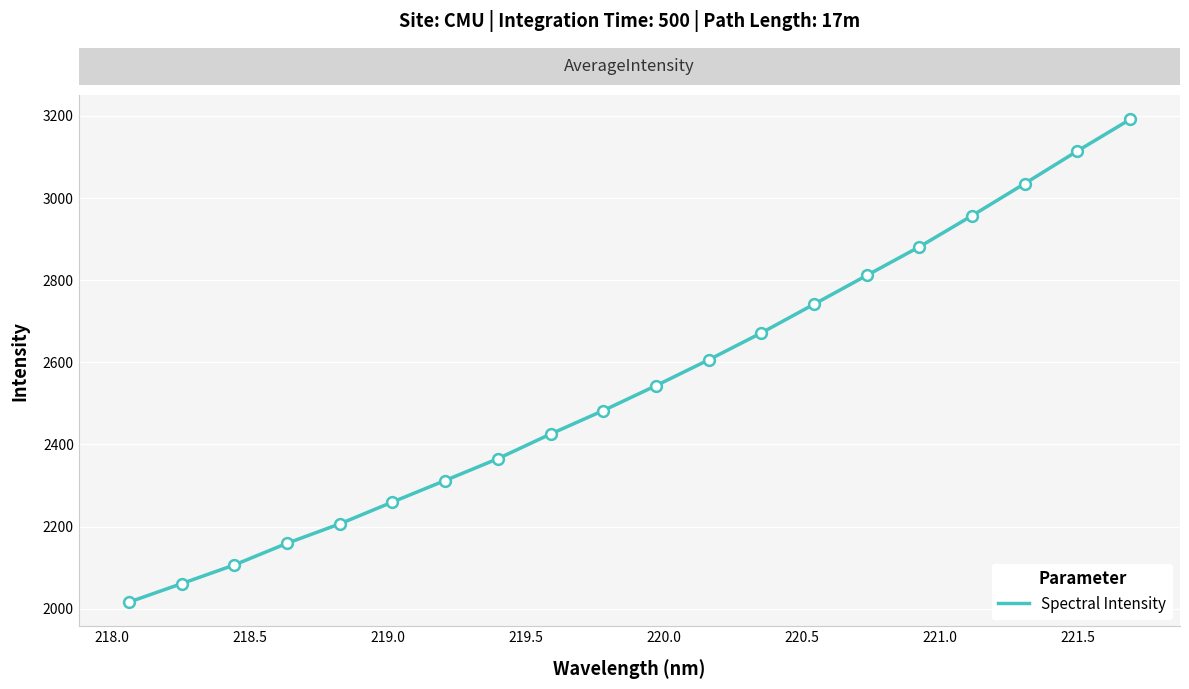

What is the minimum value shown in the chart?

2015.9